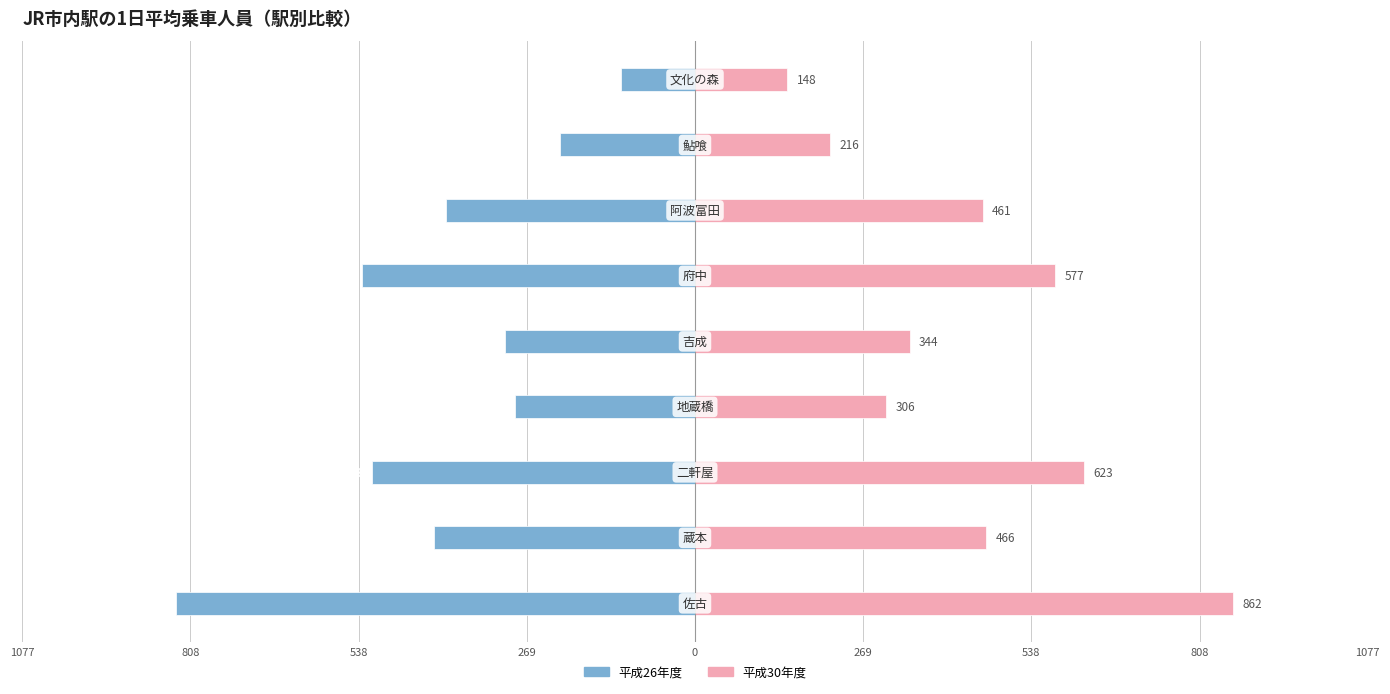

The value of 平成30年度 at 808 is 736. True or false?

False